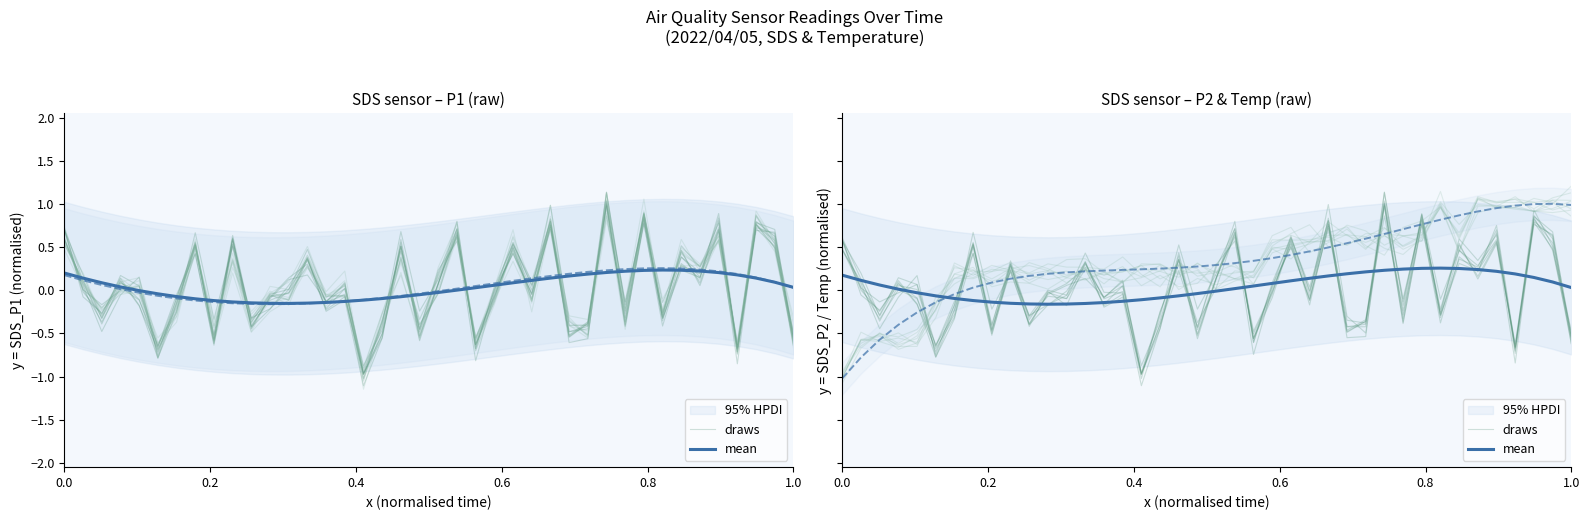

What is the value of the mean point at the 37th from the left?

0.2